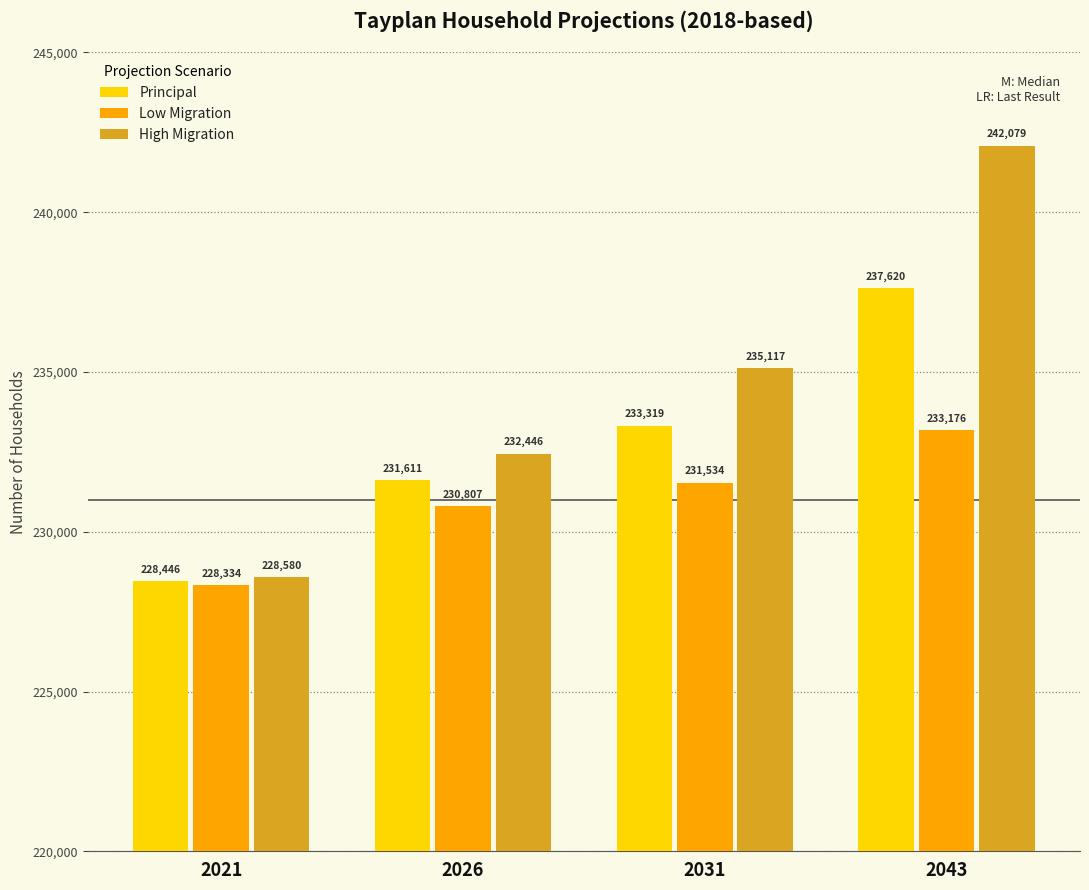

What is the sum of all High Migration values?

938222